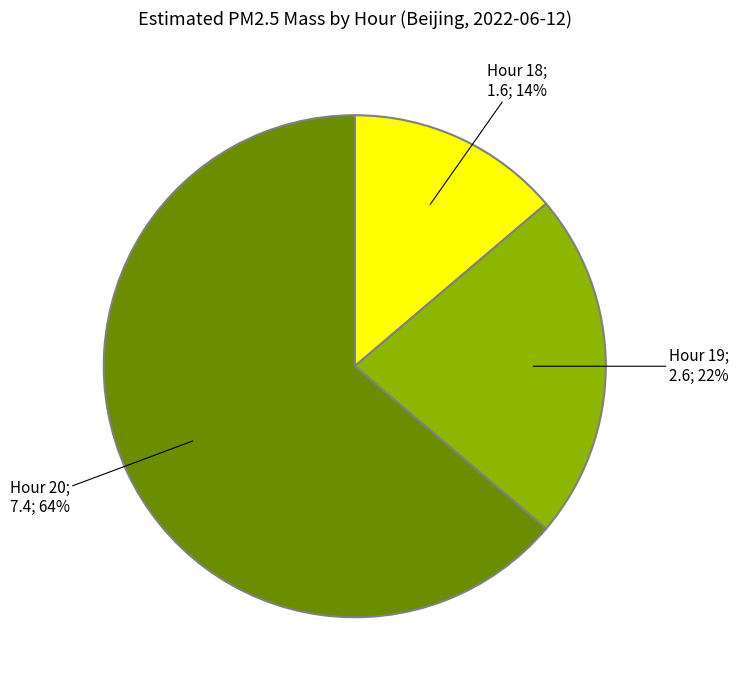

To the nearest percent, what is the difference between the largest and smallest slice percentages?

50%